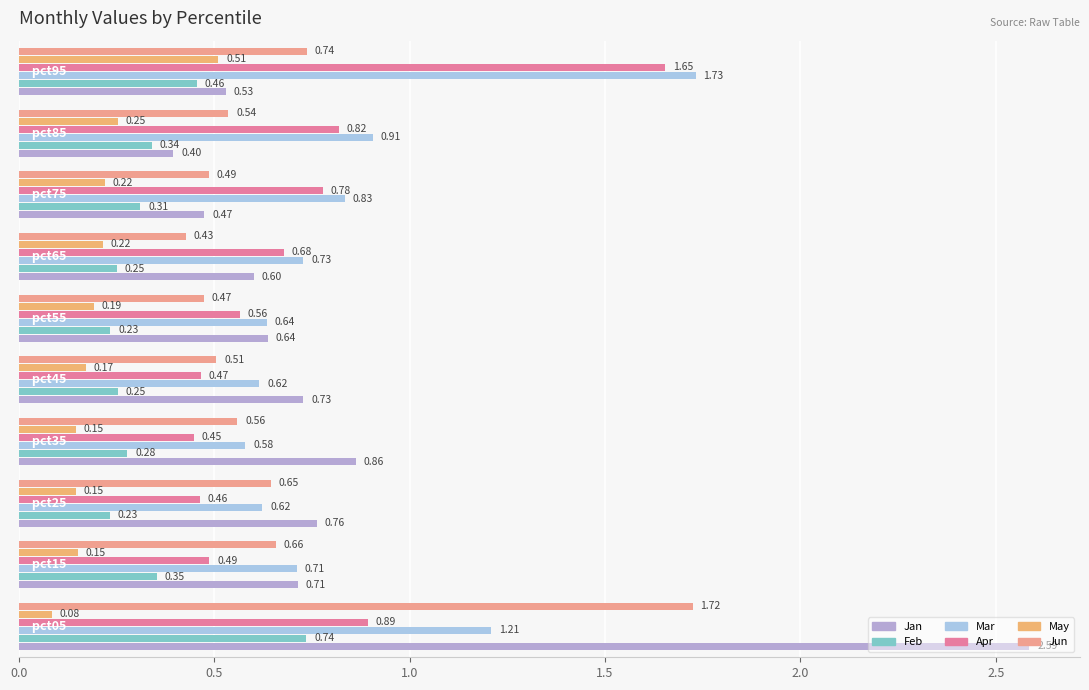

How many categories are shown in the chart?

10